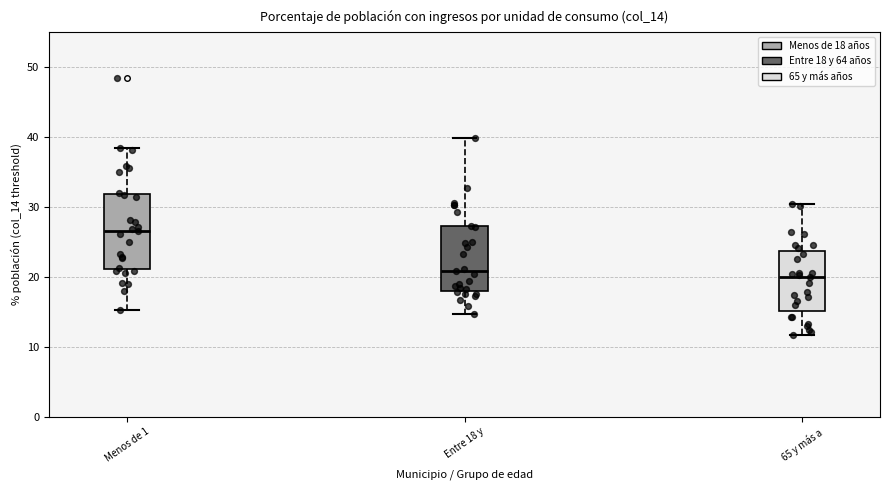

Comparing the boxes themselves (not the whiskers), which one is the tallest?

Menos de 1